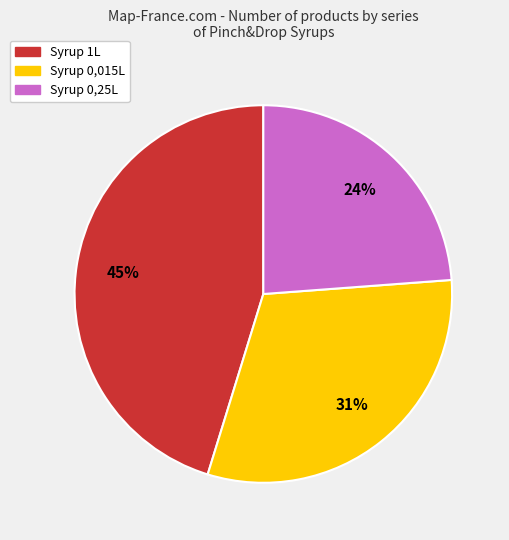

Is there a majority slice in this chart?

No